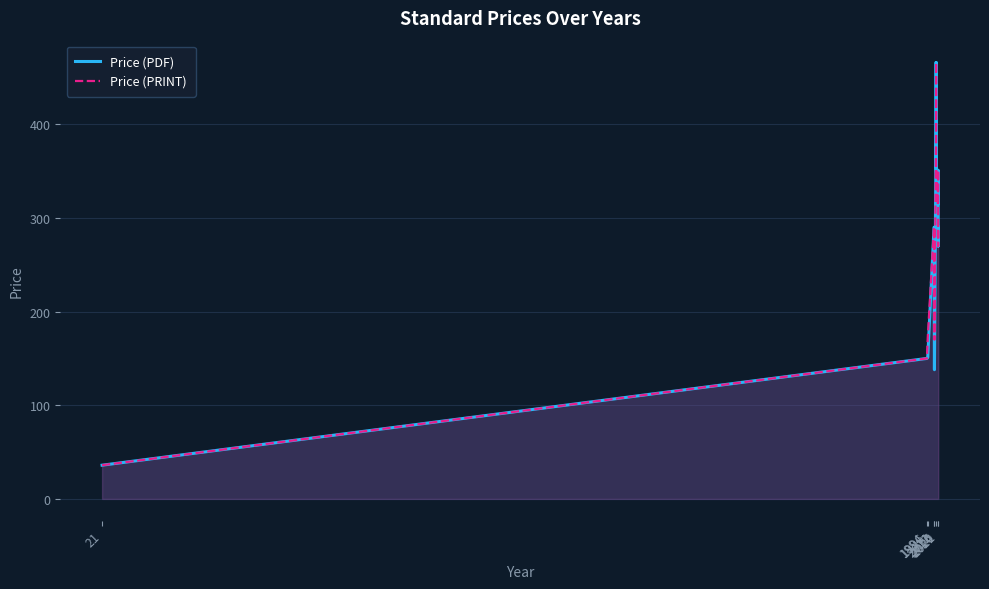

True or false: Price (PDF) and Price (PRINT) cross at least once.

False